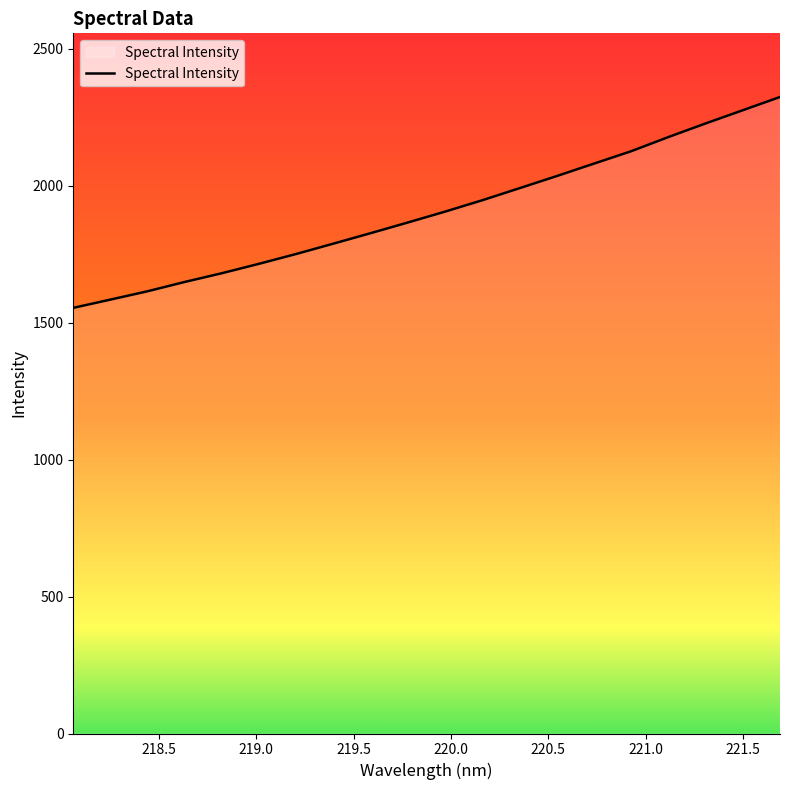

What is the smallest value displayed?

1553.8